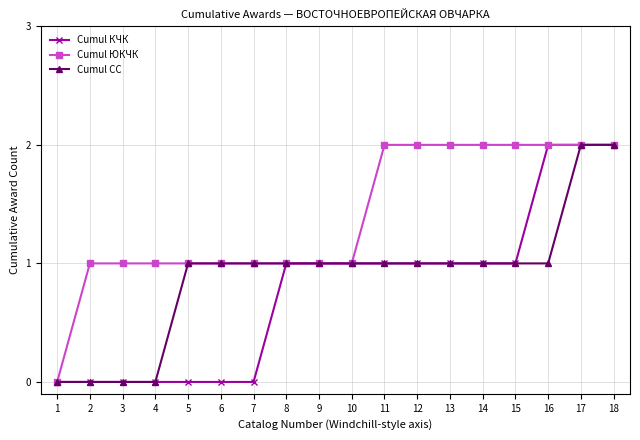

What is the sum of the Cumul СС values at 5 and 2?

1